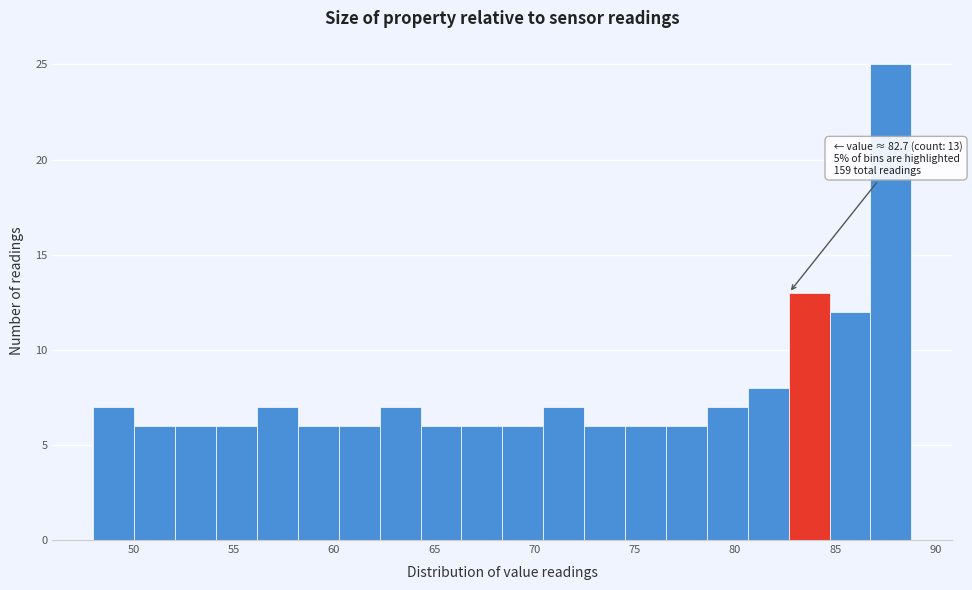

Over which range of the x-axis is the bar tallest?

87.0 to 89.0